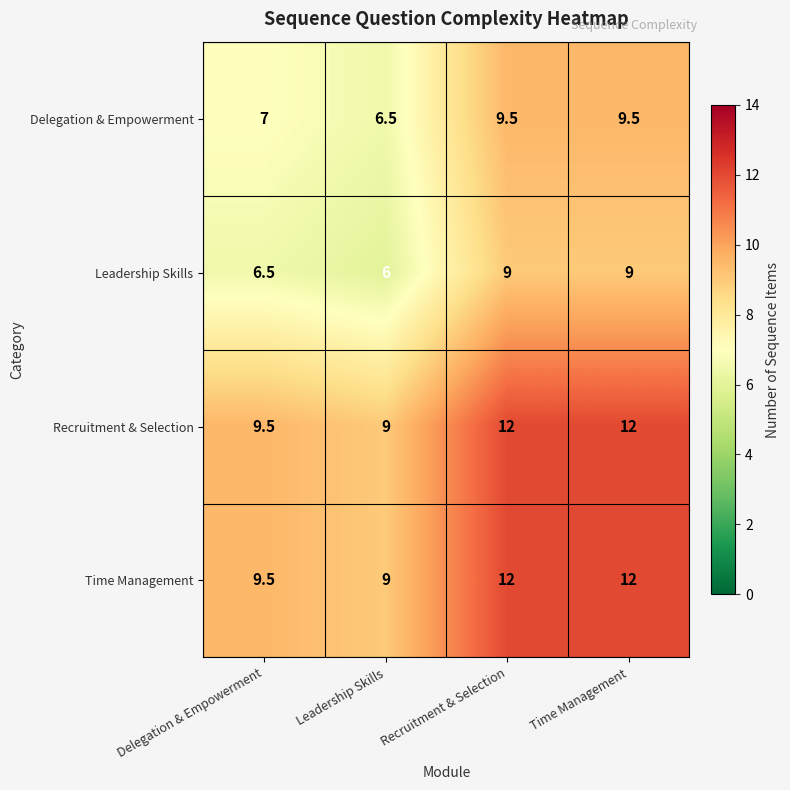

How many Time Management values are between 9 and 12?

4